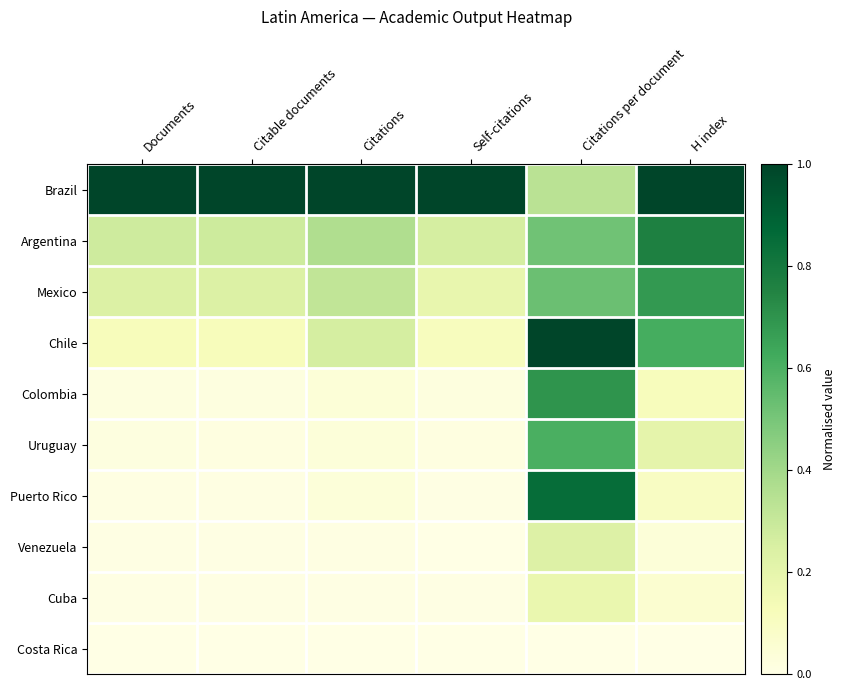

Which label corresponds to the largest value in the chart?

Citations